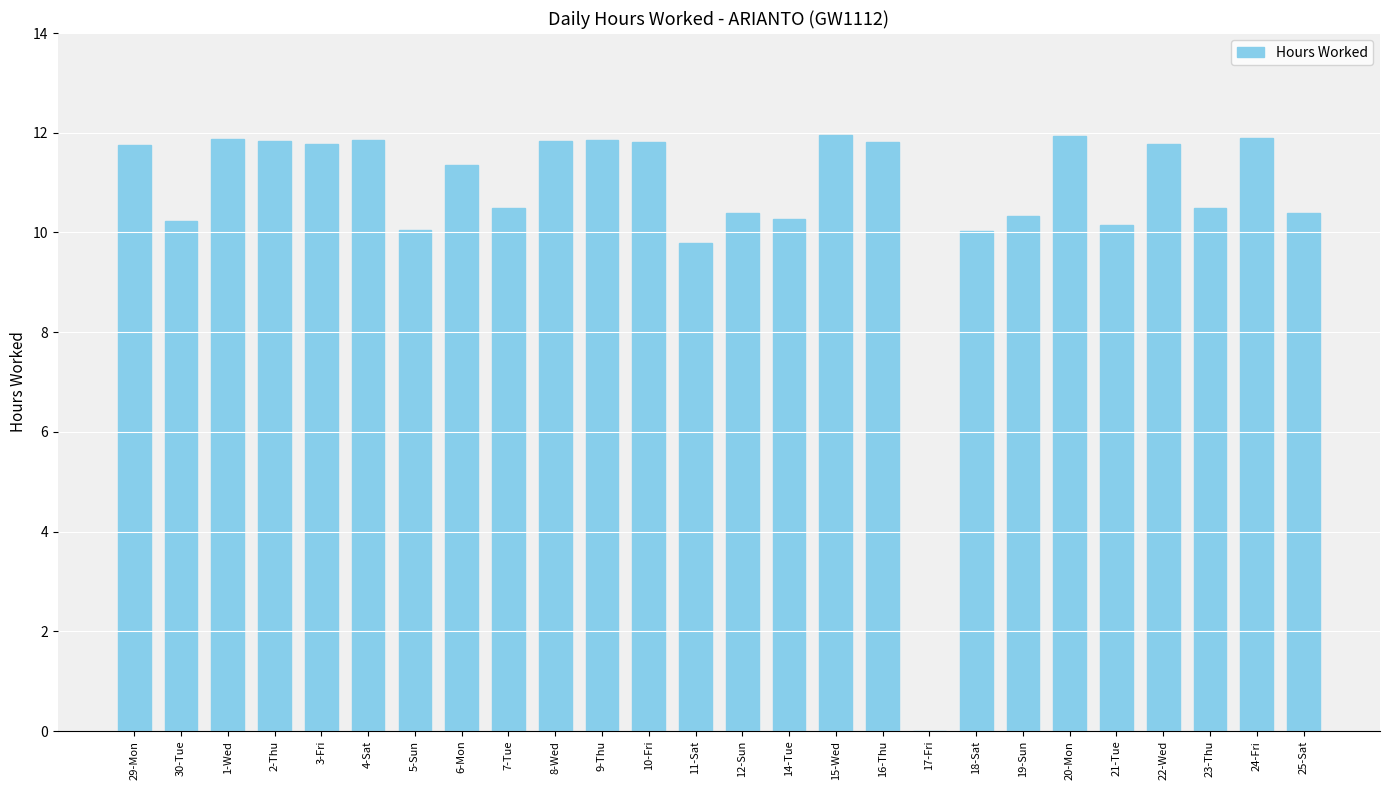

What is the sum of the values at 25-Sat and 3-Fri?

22.2